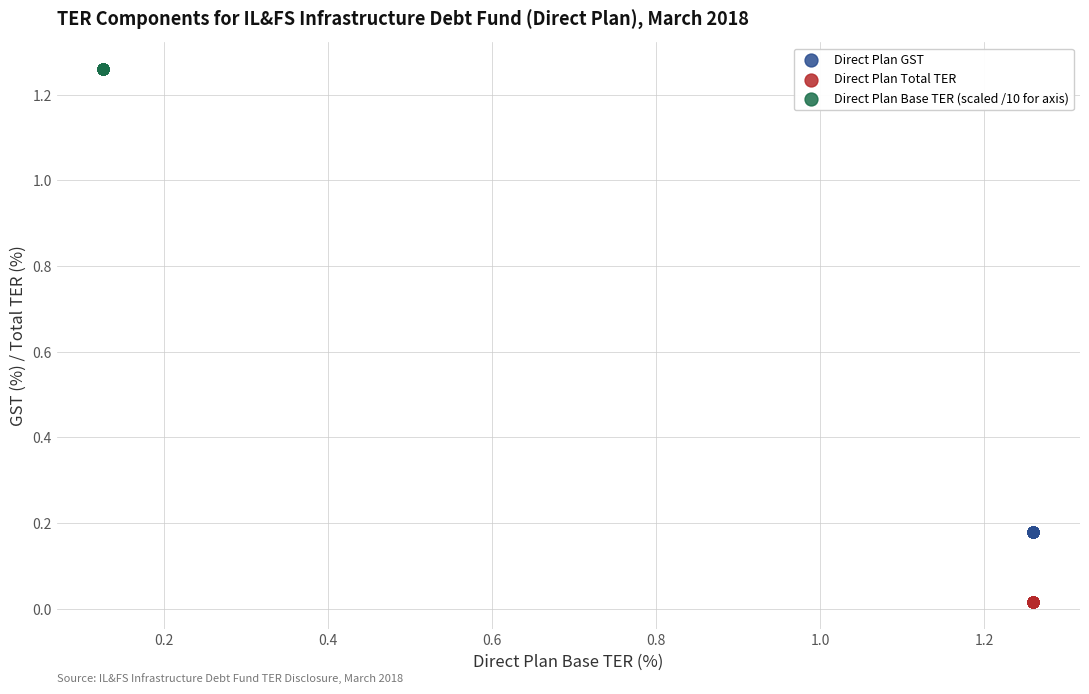

Which series contains the lowest Y value?

Direct Plan Total TER